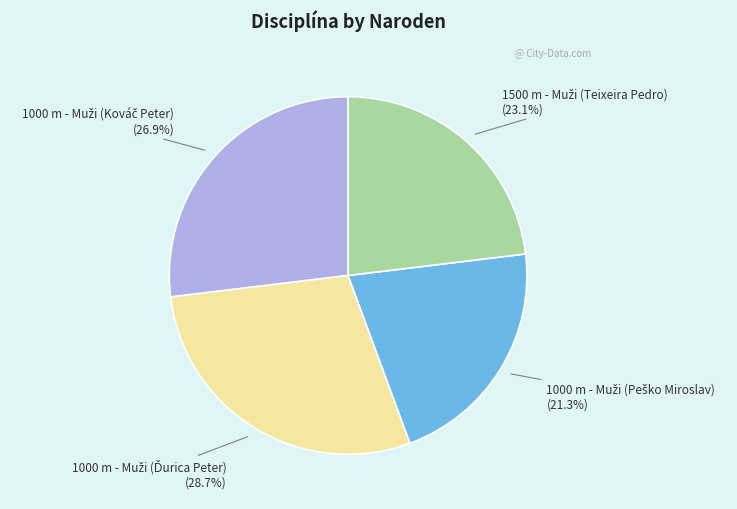

Is there any slice that represents more than half of the pie?

No